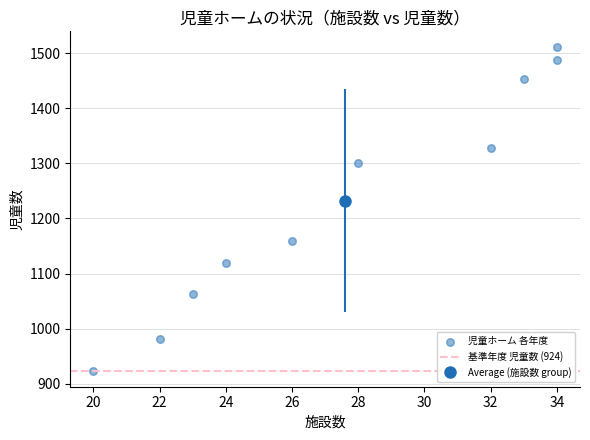

What Y value in the scatter plot is closest to 1217?

1159